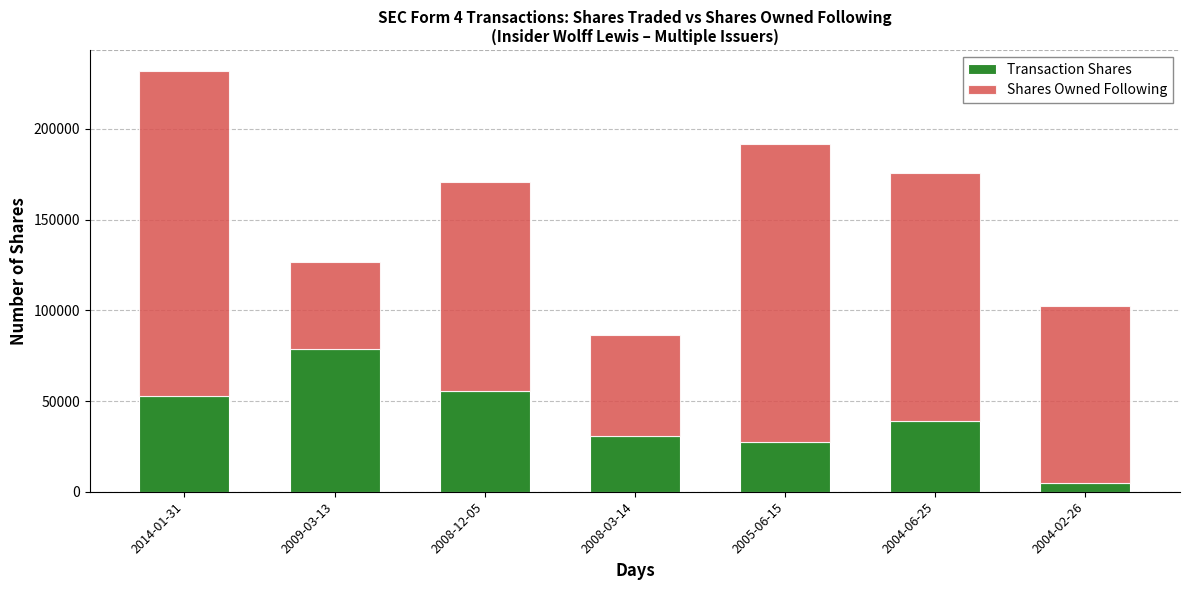

The value of Transaction Shares at 2008-12-05 is 55700. True or false?

True